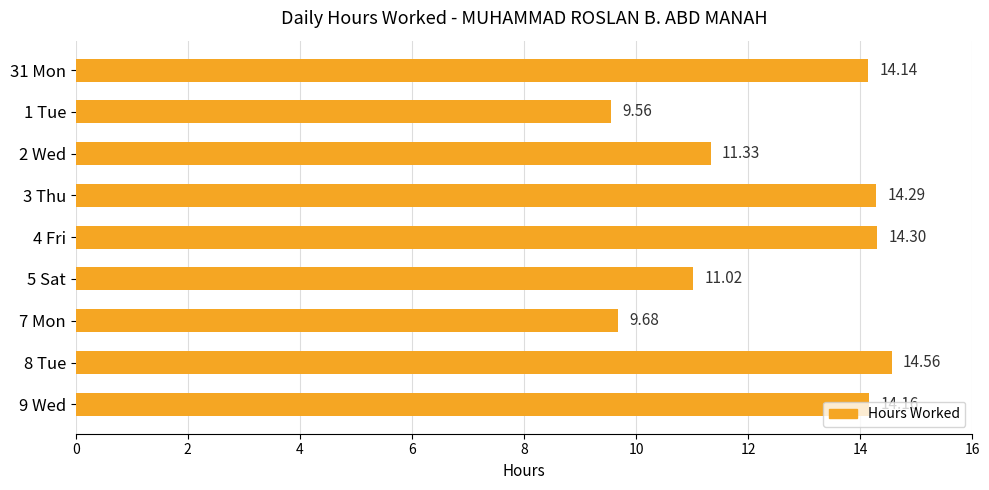

What is the difference between the values at 7 Mon and 3 Thu?

4.6